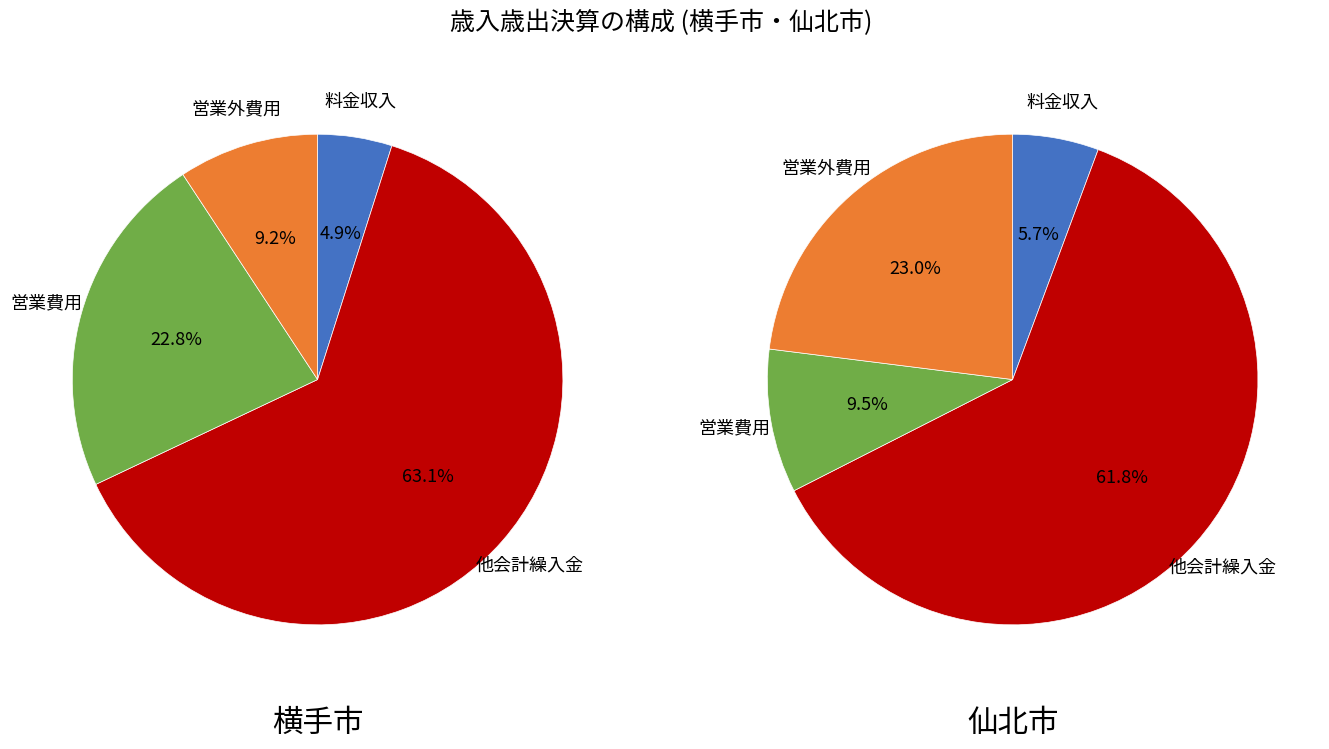

To the nearest percent, what is the combined percentage of 営業費用 and 料金収入?

15%